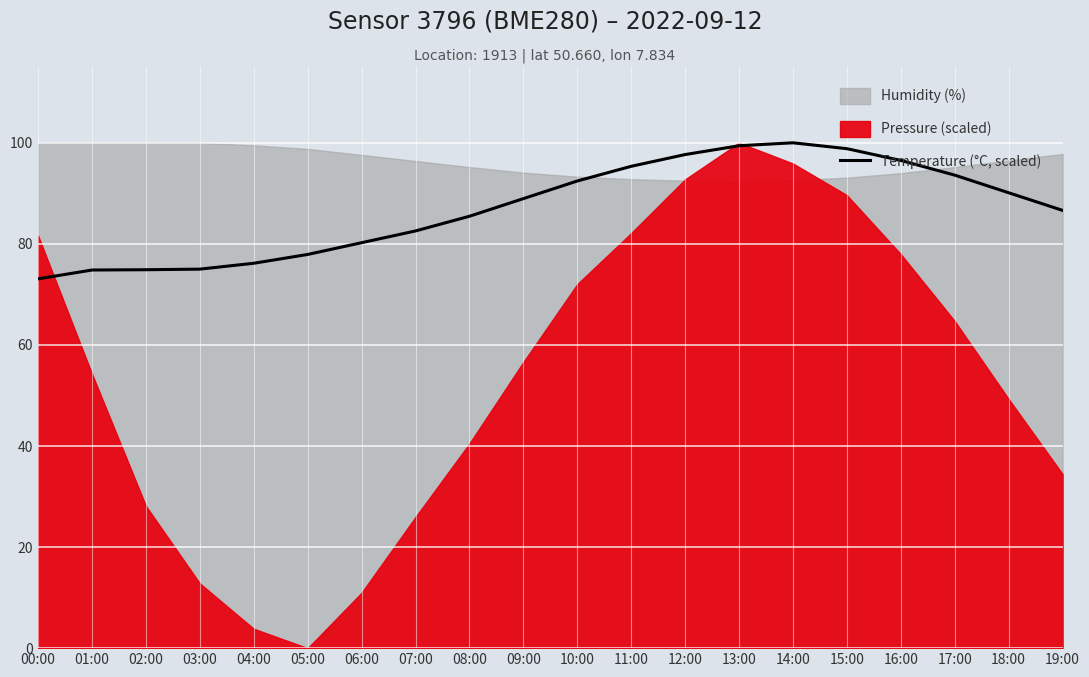

How many data points does each series have?

20